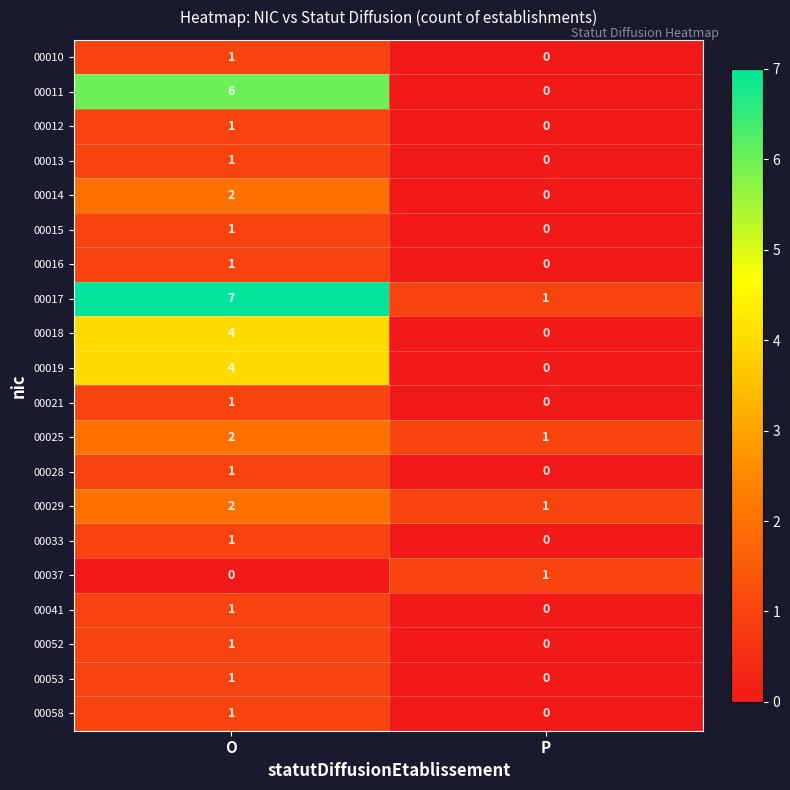

At which label is 00013 closest to 0?

P